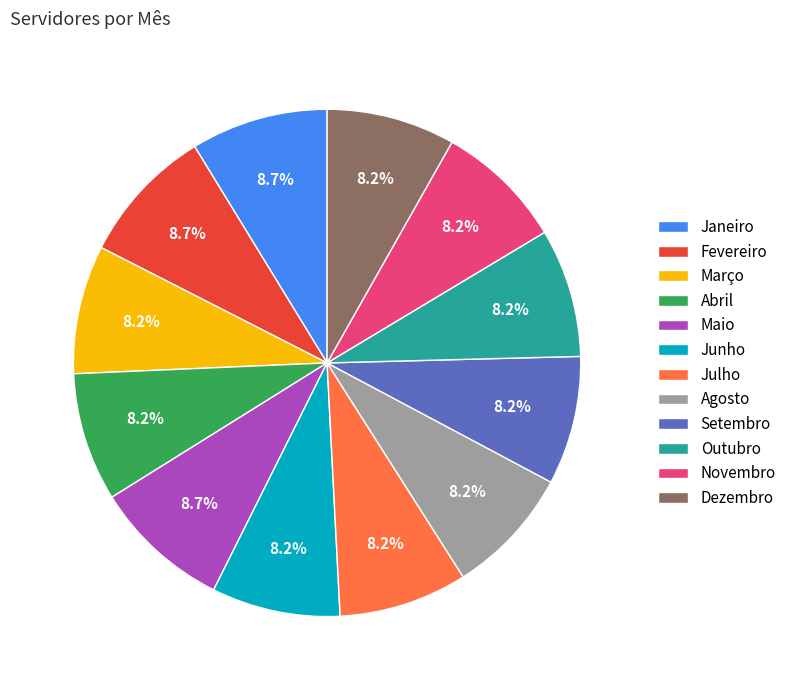

What percentage is the Dezembro slice, to the nearest percent?

8%